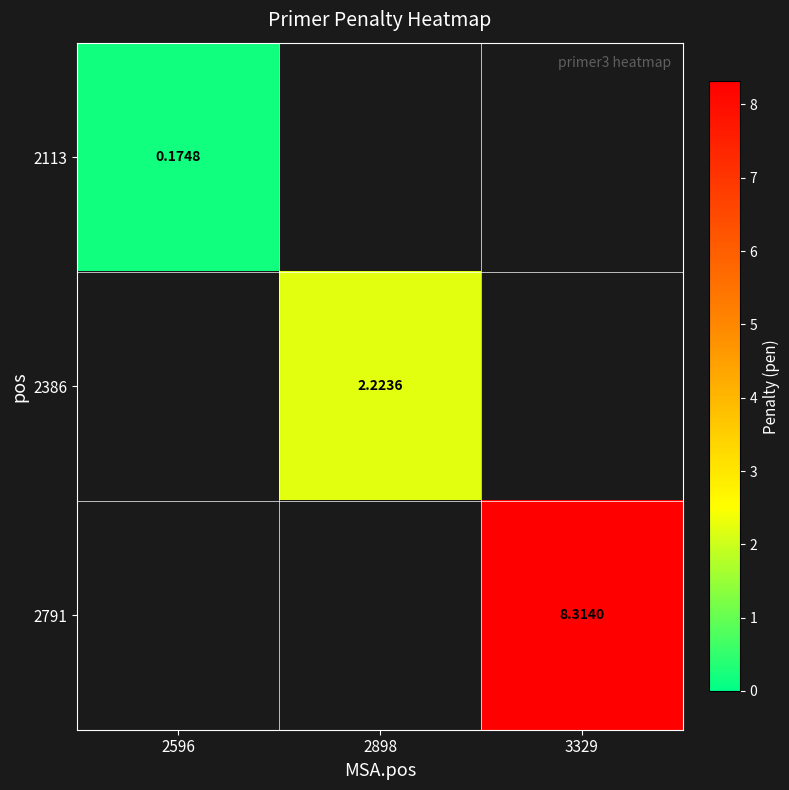

What is the greatest value displayed?

8.3